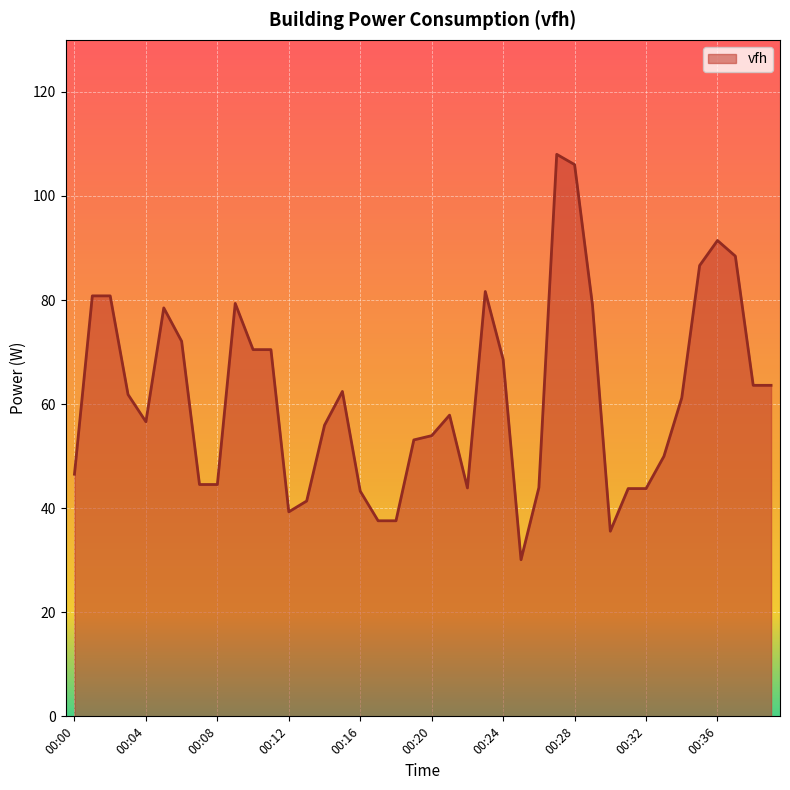

What is the difference between the maximum and minimum values?

77.9